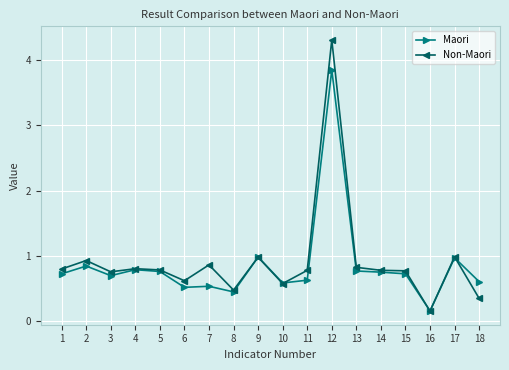

Rank the series by their maximum value, from lowest to highest.

Maori, Non-Maori